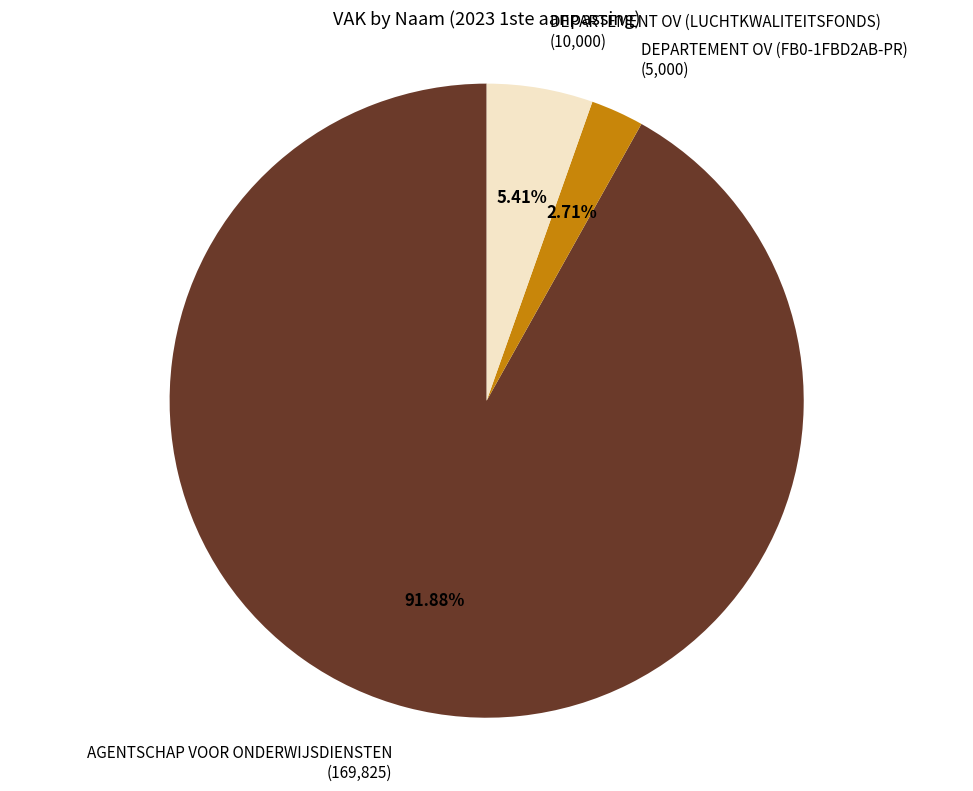

How many slices are in this pie chart?

3